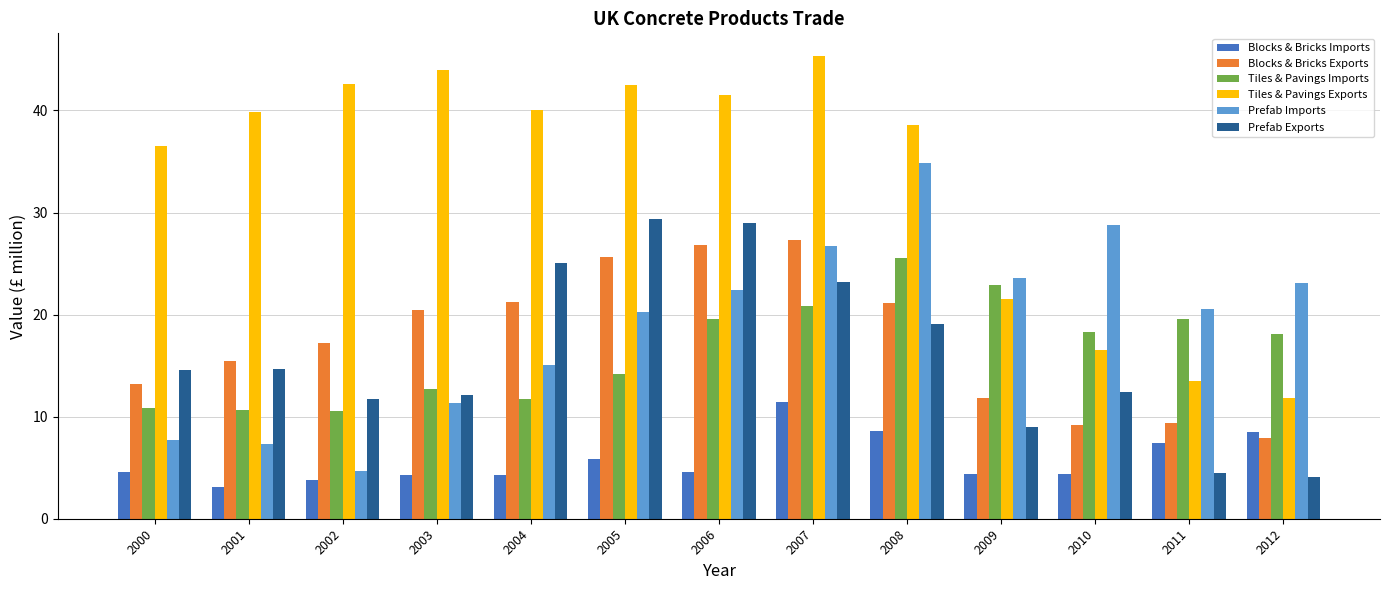

Are the bars horizontal?

No